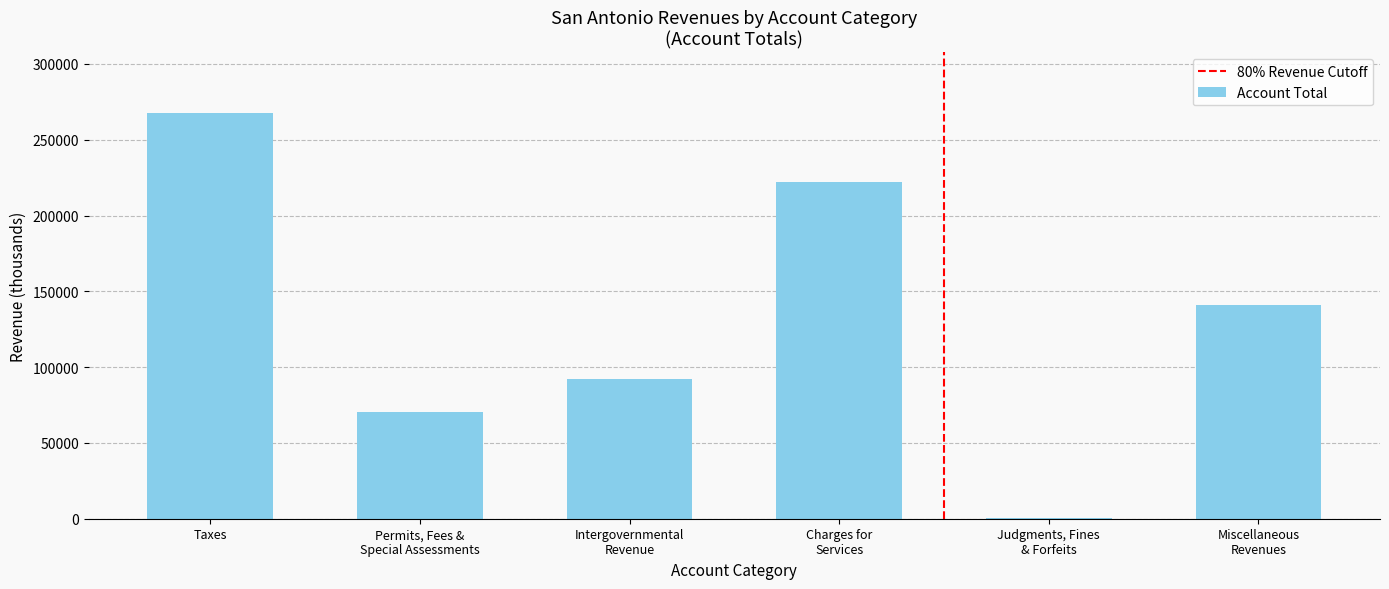

What is the sum of all values?

793993